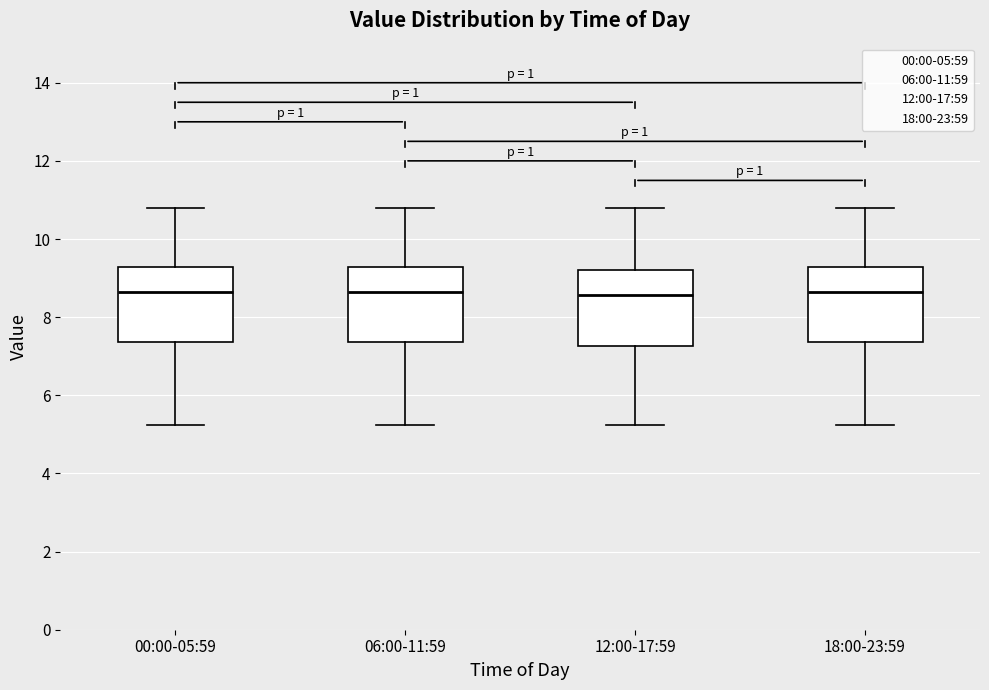

Where does the lower whisker of the box for 12:00-17:59 end on the y-axis? The values are not printed on the chart, so give them approximately, as read against the axis.

5.2